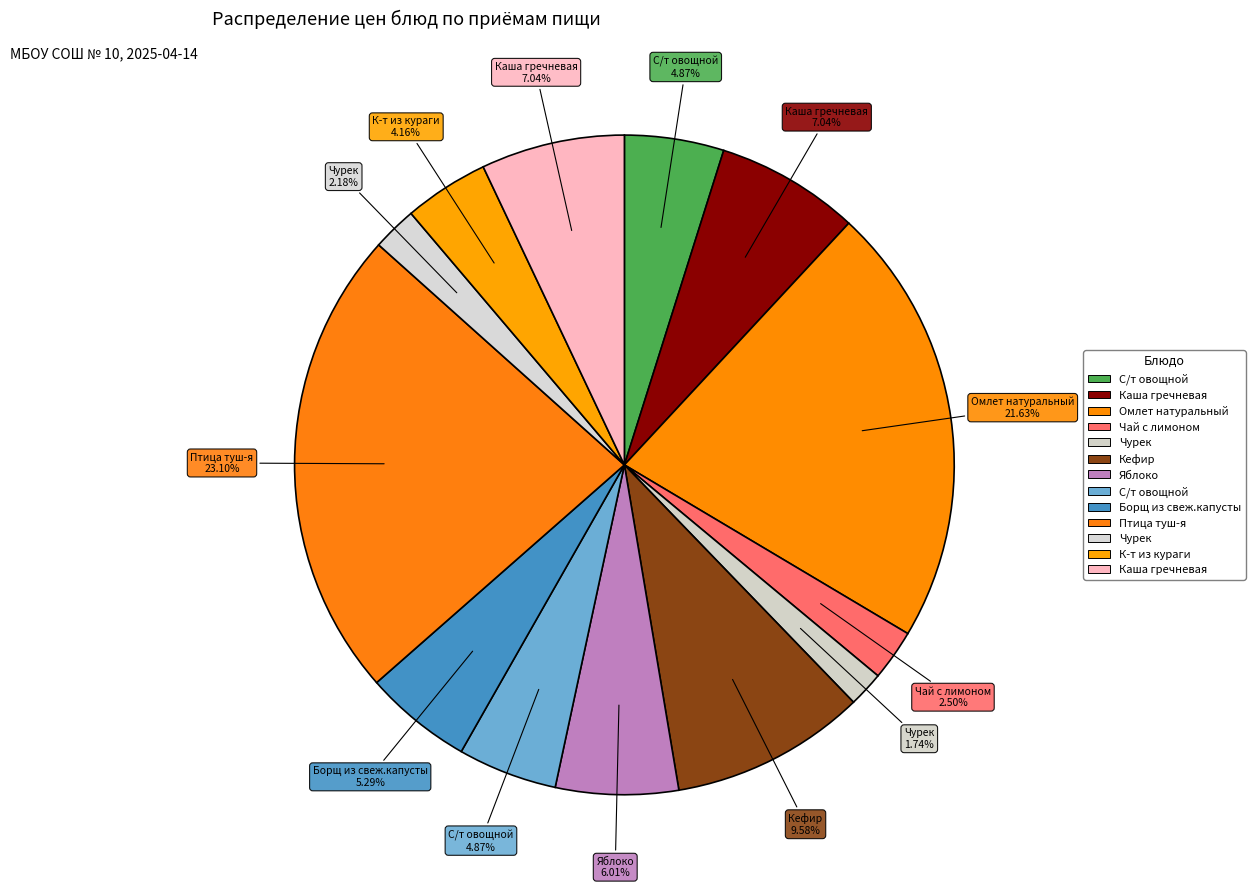

How many slices are in this pie chart?

13